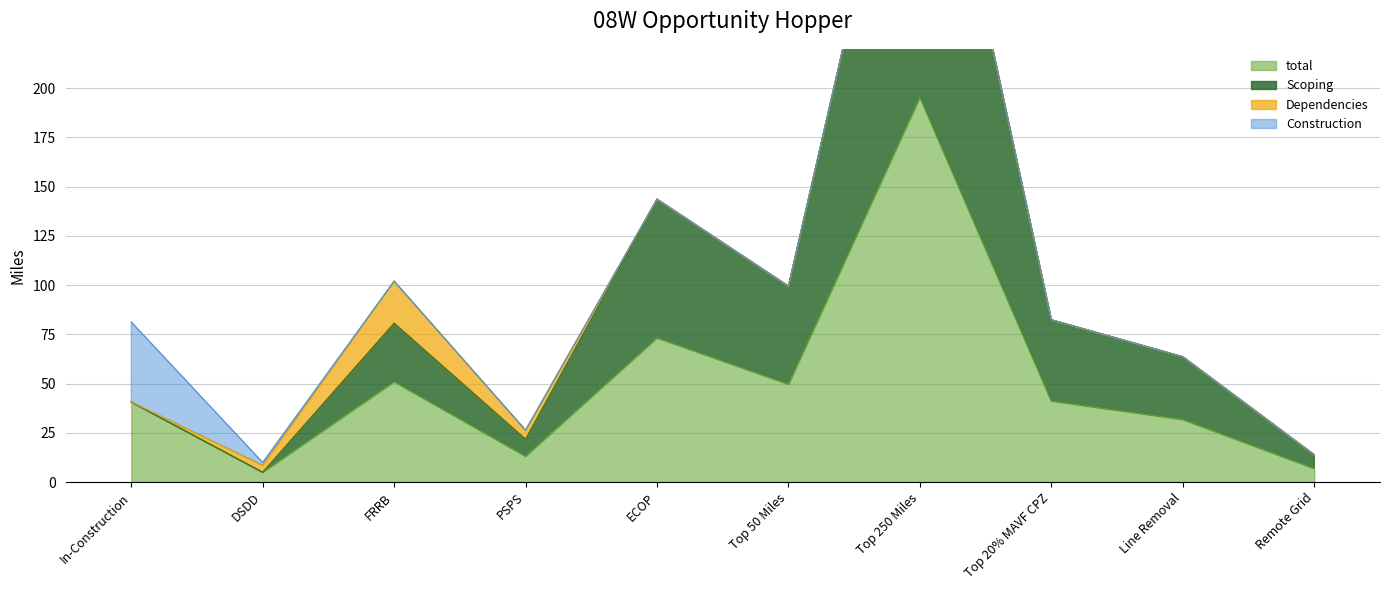

True or false: total and Scoping intersect in this chart.

False